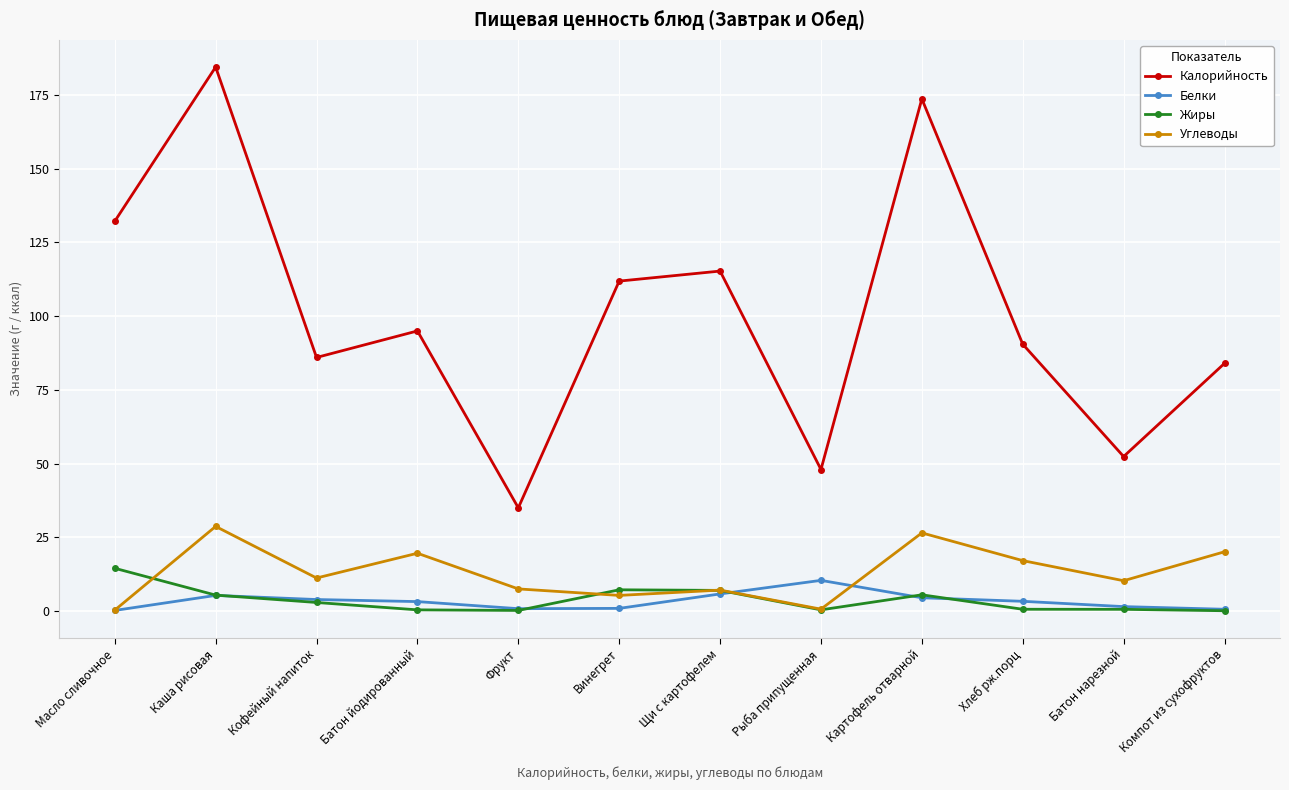

Does the chart display data point markers on the line(s)?

Yes